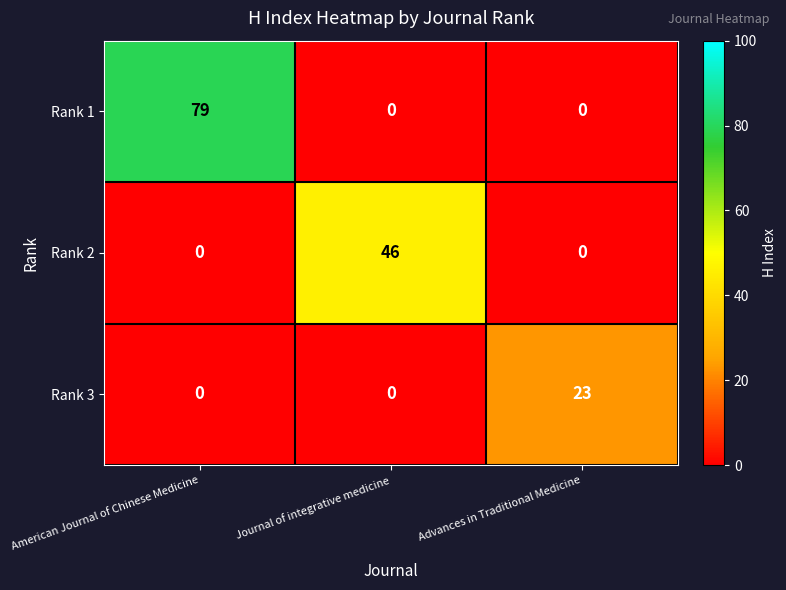

At how many categories does at least one series exceed 45?

2